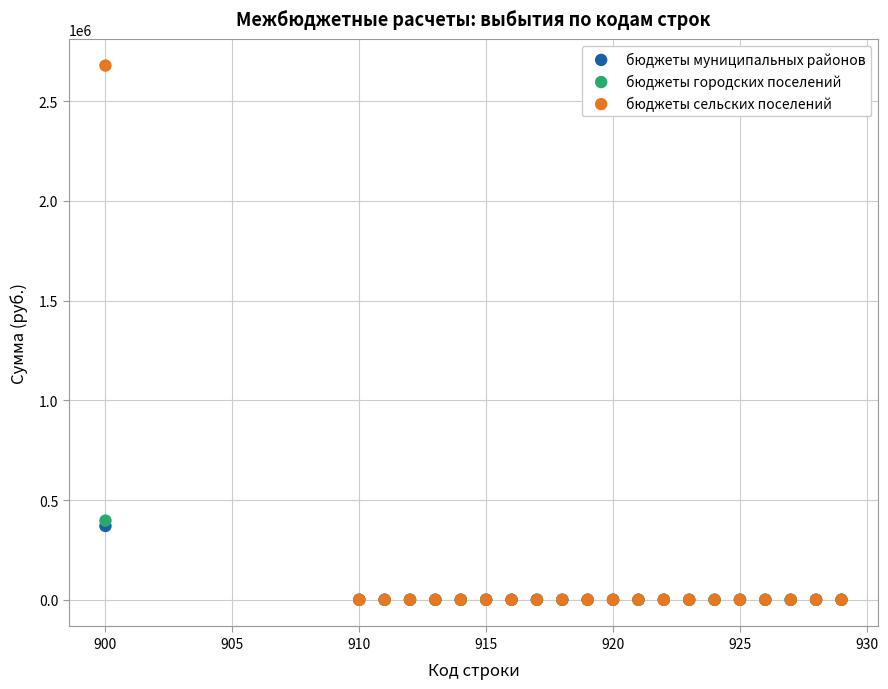

Which series has the largest Y range (max minus min)?

бюджеты сельских поселений